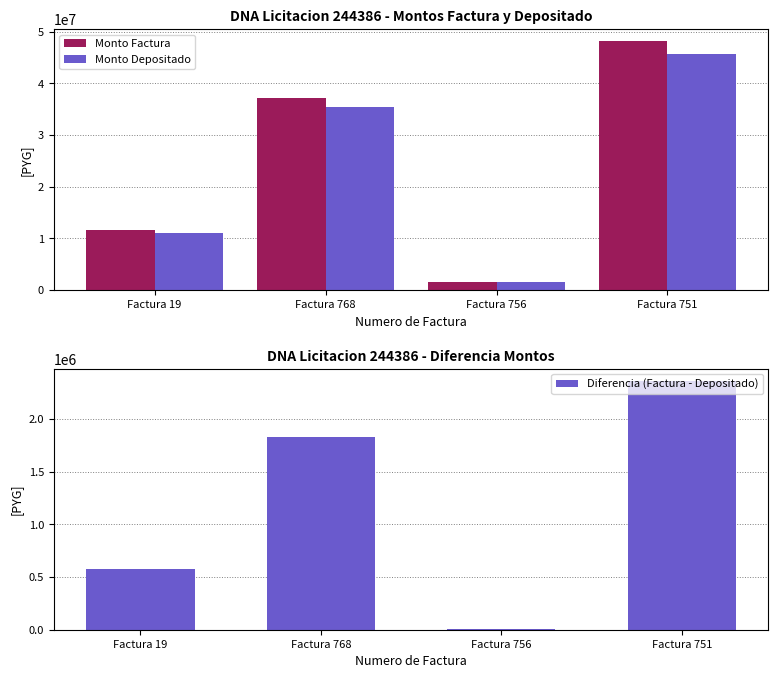

Is it true that Monto Depositado equals 60140586 at Factura 751?

False